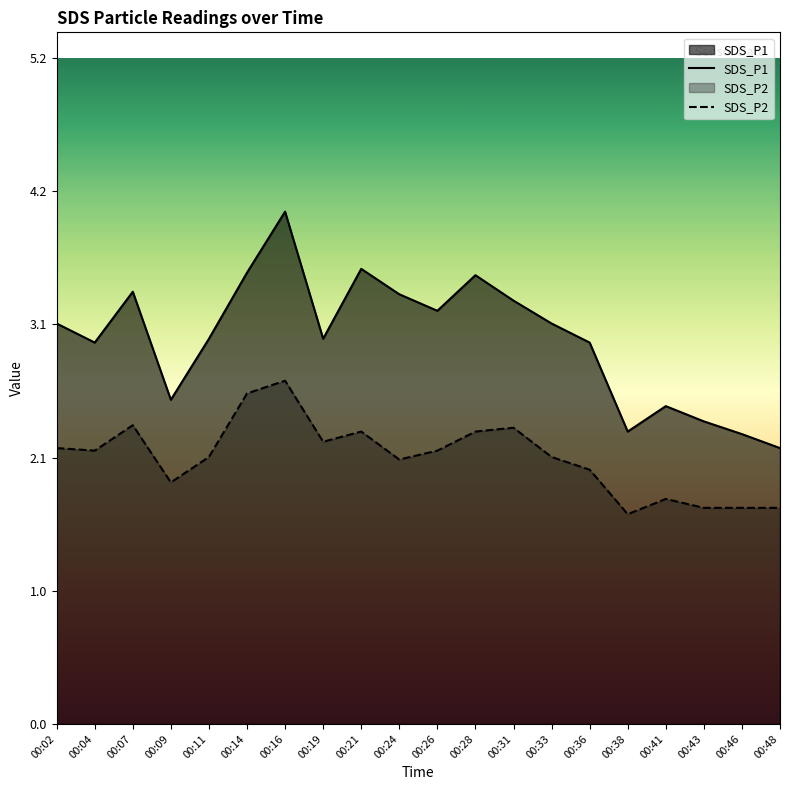

Rank the series by their maximum value, from lowest to highest.

SDS_P2, SDS_P1